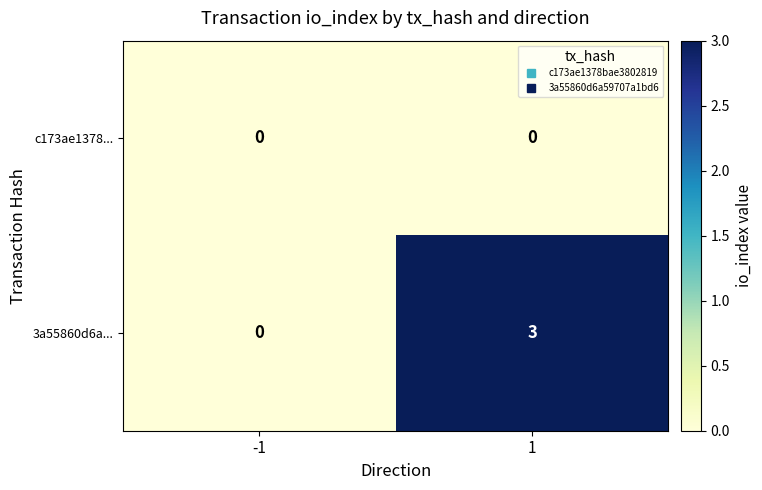

Which series has the largest total across all categories?

3a55860d6a...